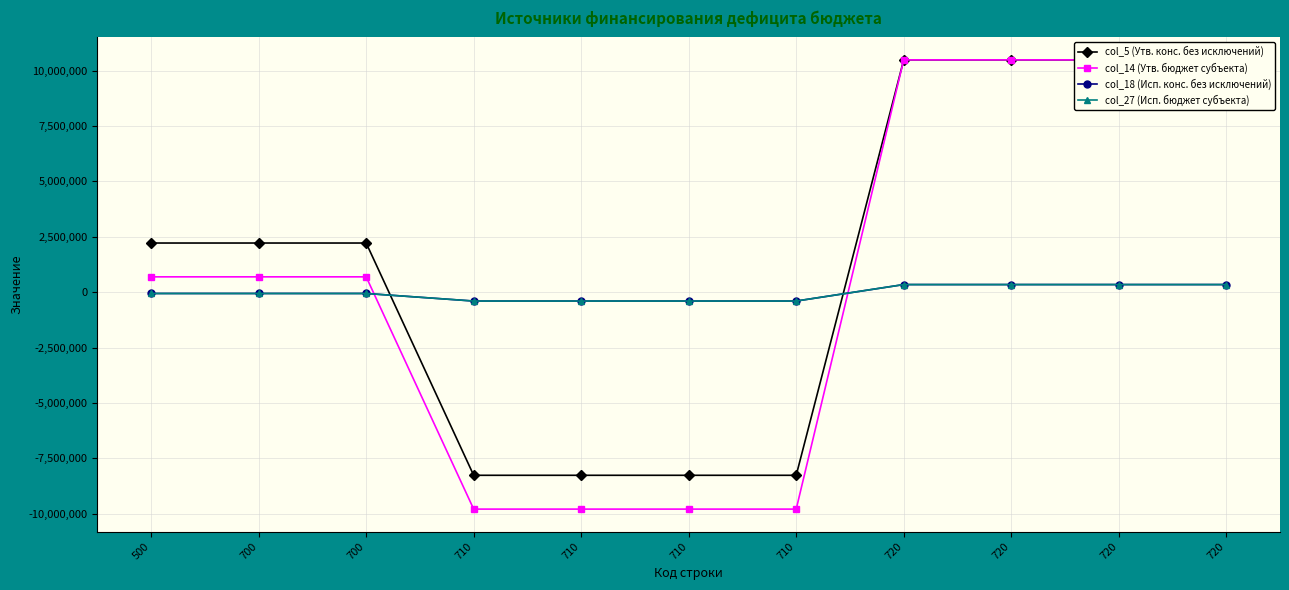

At which label does col_27 (Исп. бюджет субъекта) reach its minimum?

710